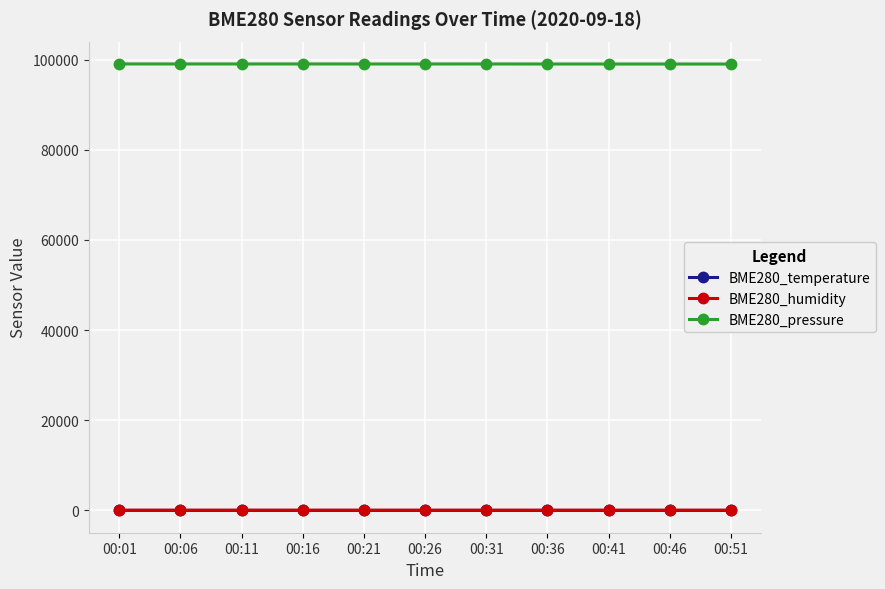

At how many categories does at least one series exceed 75717?

11